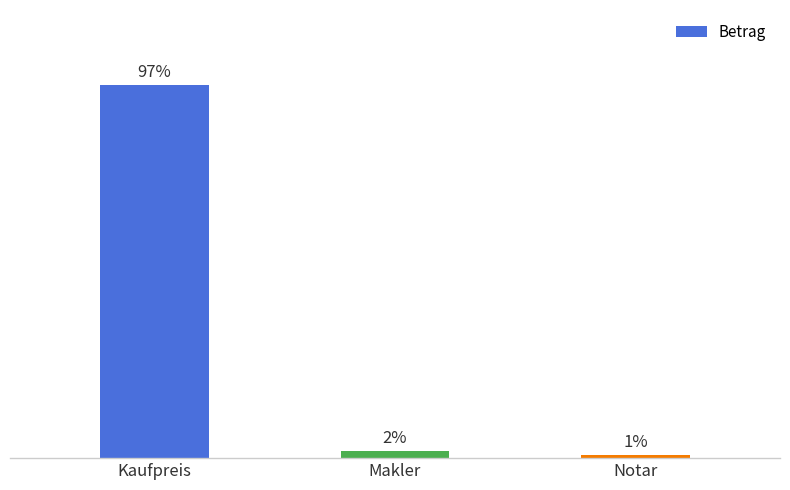

Are the bars horizontal?

No